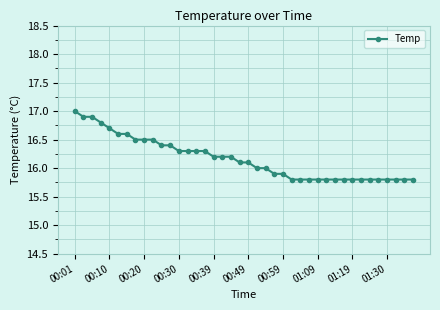

What is the difference between the maximum and minimum values?

1.2